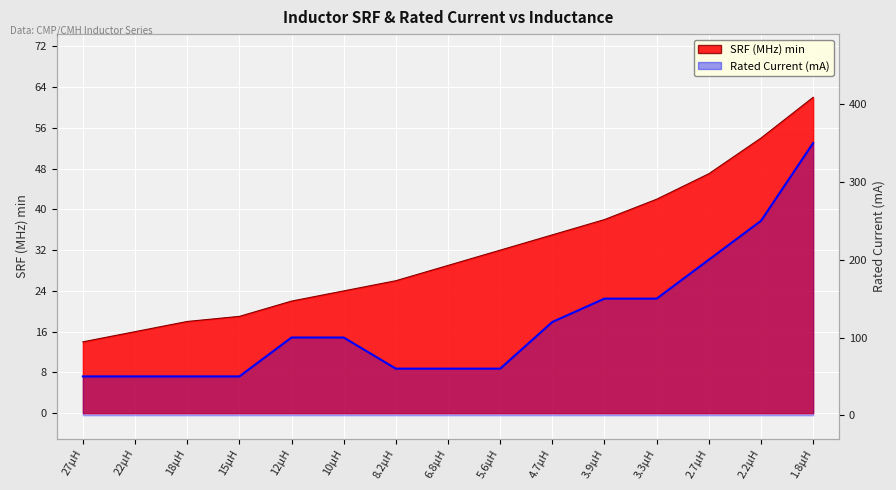

True or false: the data shows 60 at 5.6µH.

True